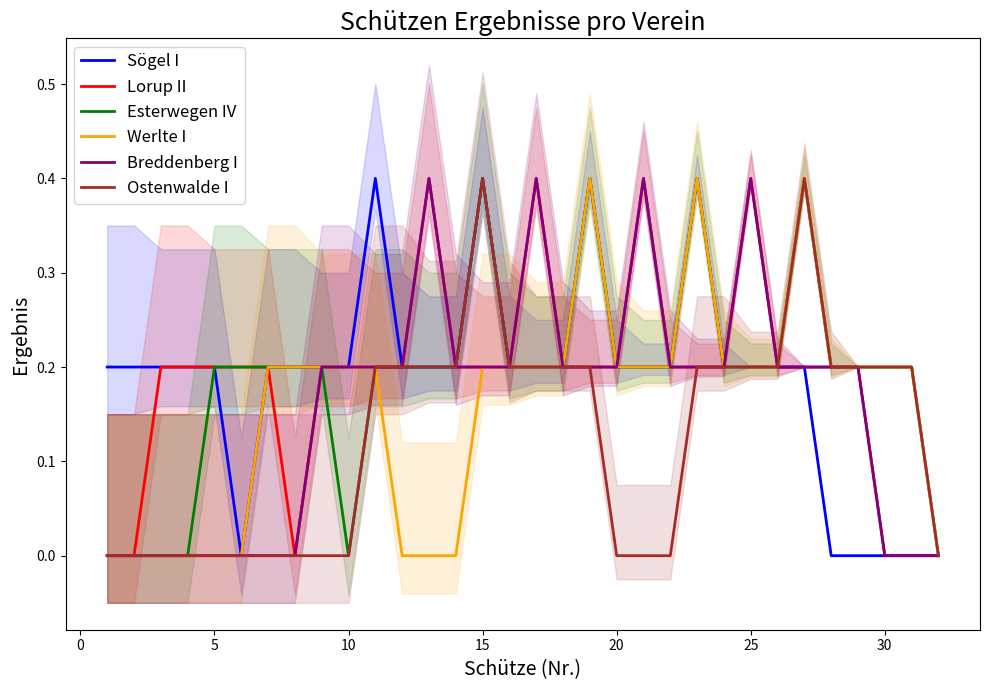

What is the difference between the maximum and minimum values in the Lorup II series?

0.4